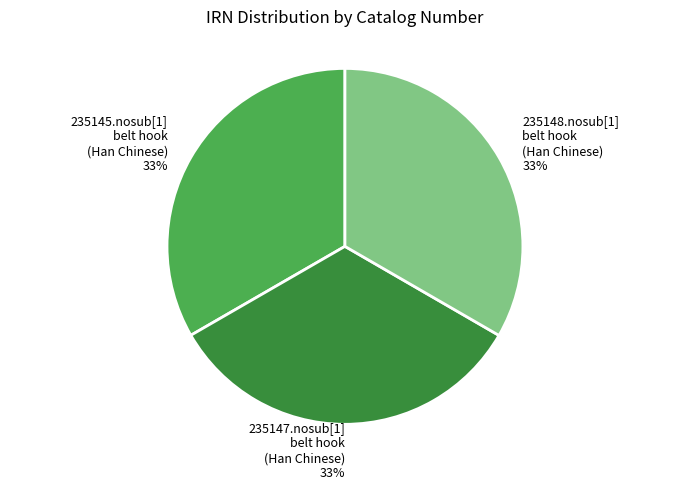

Is it true that 235145.nosub[1] is 33% of the pie?

True